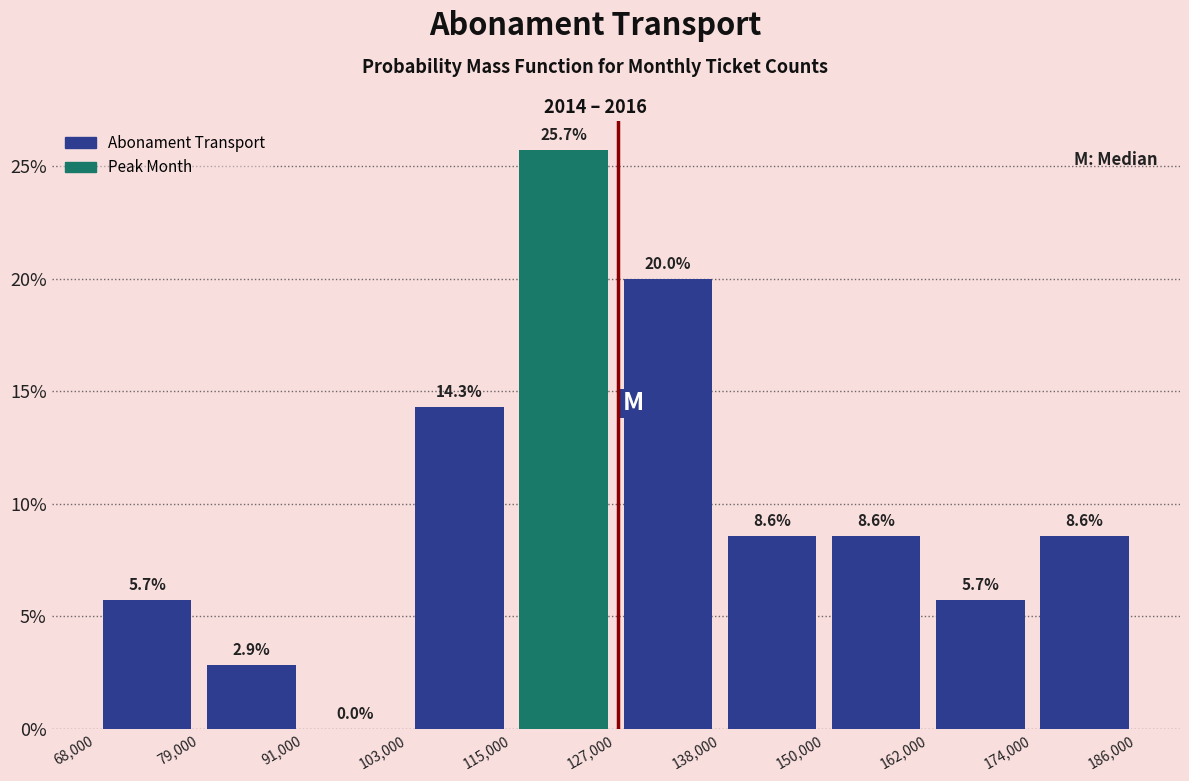

Reading left to right, transcribe this chart: for each bar, give the range it covers on the x-axis and its height.

68,000 to 79,000: 5.7
79,000 to 91,000: 2.9
91,000 to 103,000: 0.0
103,000 to 115,000: 14.3
115,000 to 127,000: 25.7
127,000 to 138,000: 20.0
138,000 to 150,000: 8.6
150,000 to 162,000: 8.6
162,000 to 174,000: 5.7
174,000 to 186,000: 8.6